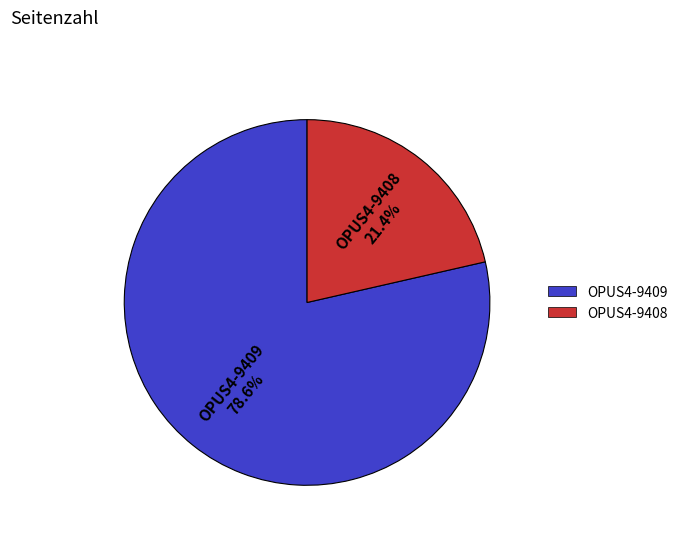

Between OPUS4-9408 and OPUS4-9409, which is larger?

OPUS4-9409